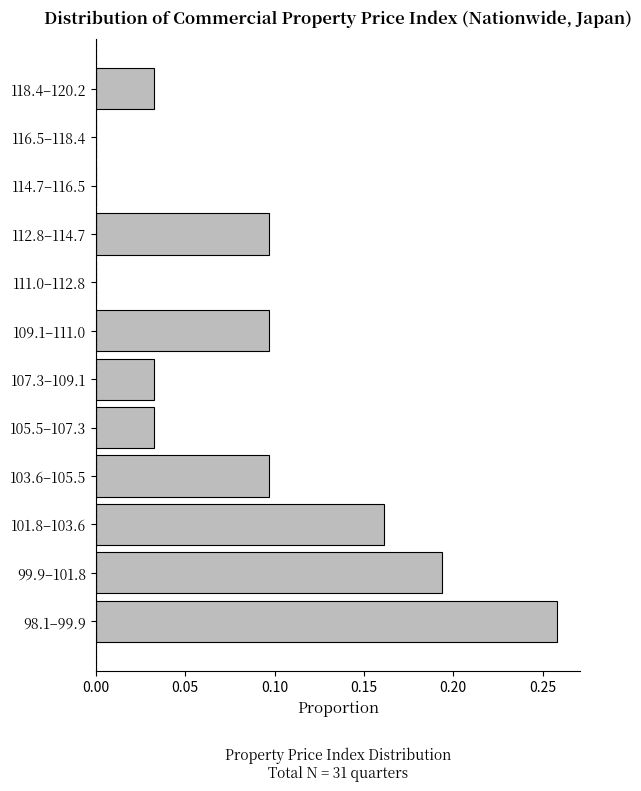

The value at 105.5–107.3 is 0.0. True or false?

True